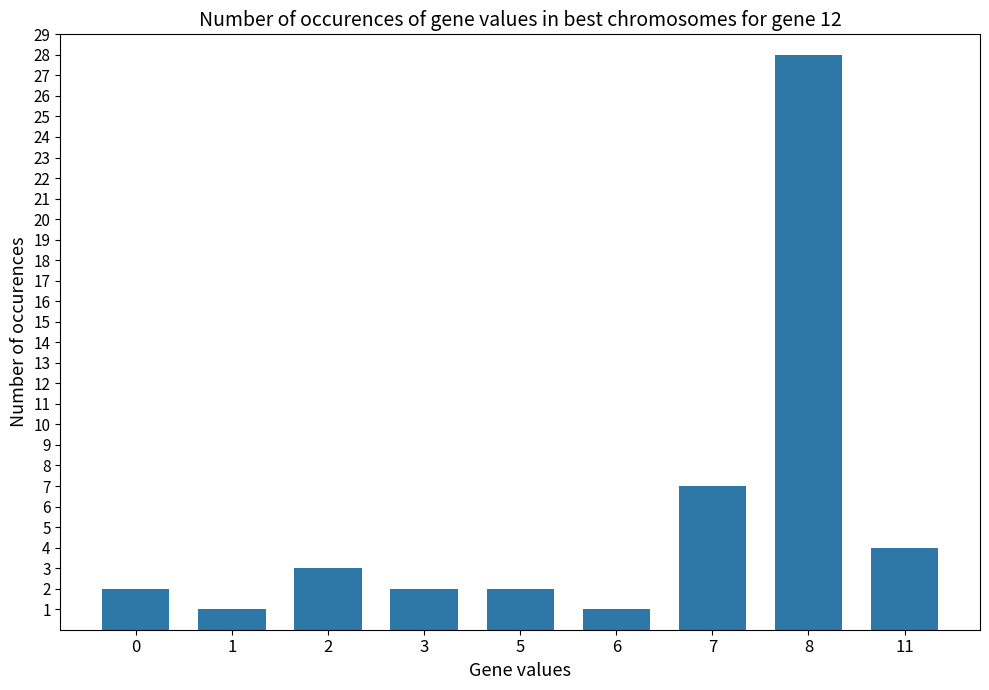

What is the ratio of the value at 6 to the value at 0?

0.5